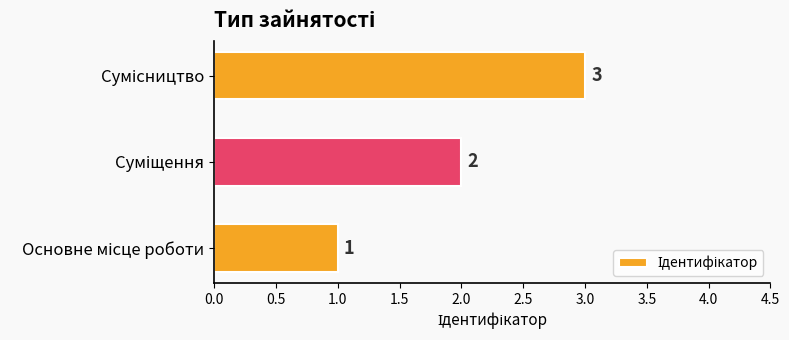

How many values are between 1 and 3?

3